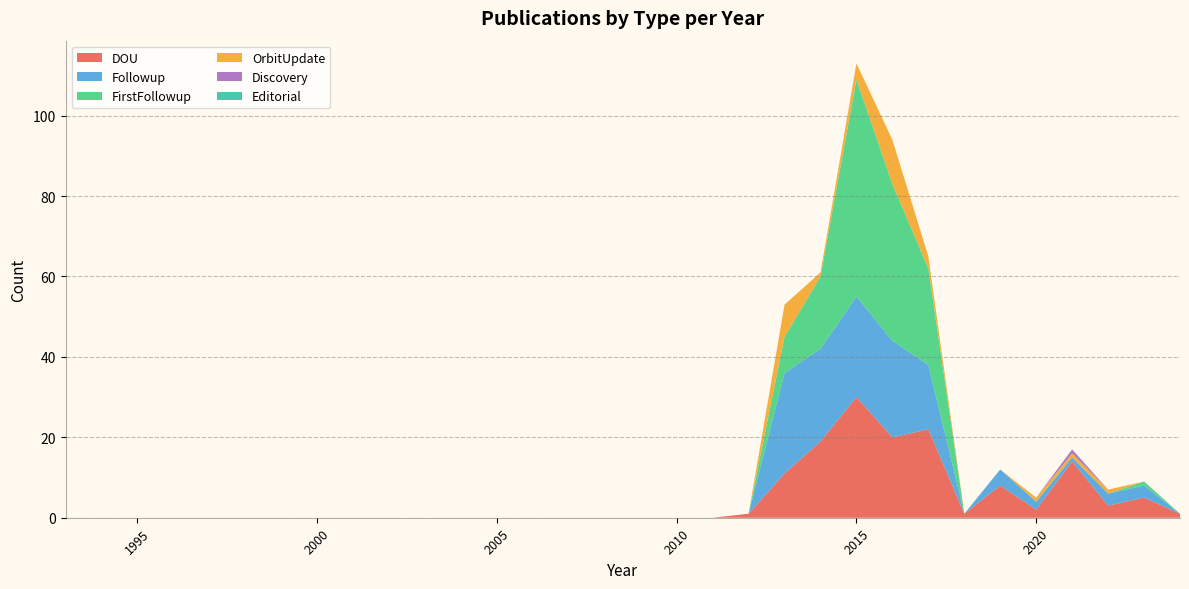

List the series in order of their peak value, lowest first.

Editorial, Discovery, OrbitUpdate, Followup, DOU, FirstFollowup